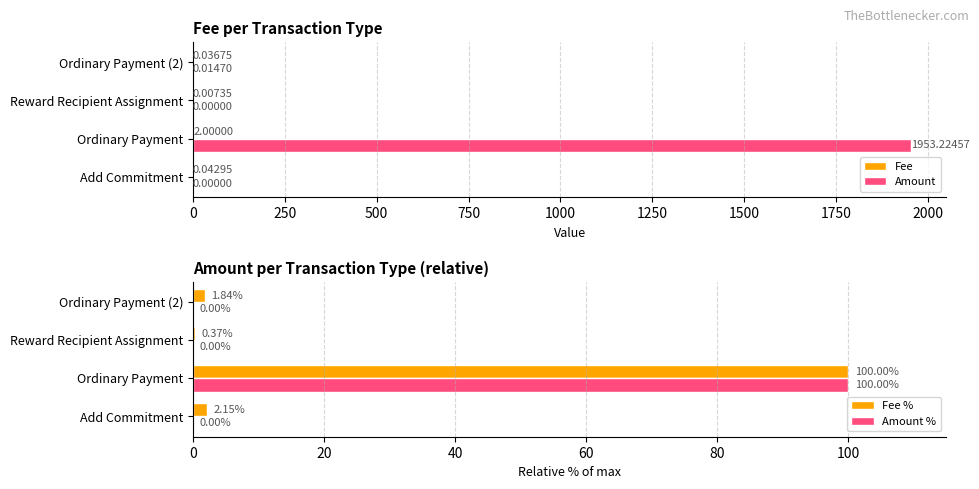

How many values in the Fee % series are below 2?

2